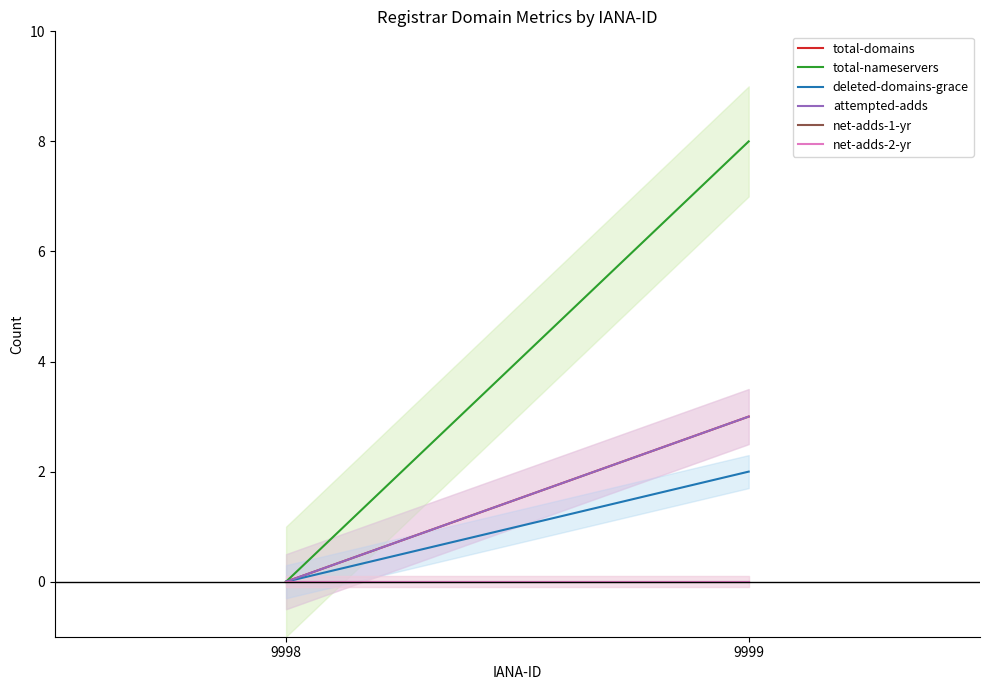

Rank the series at 9998 from lowest to highest value.

total-domains, total-nameservers, deleted-domains-grace, attempted-adds, net-adds-1-yr, net-adds-2-yr